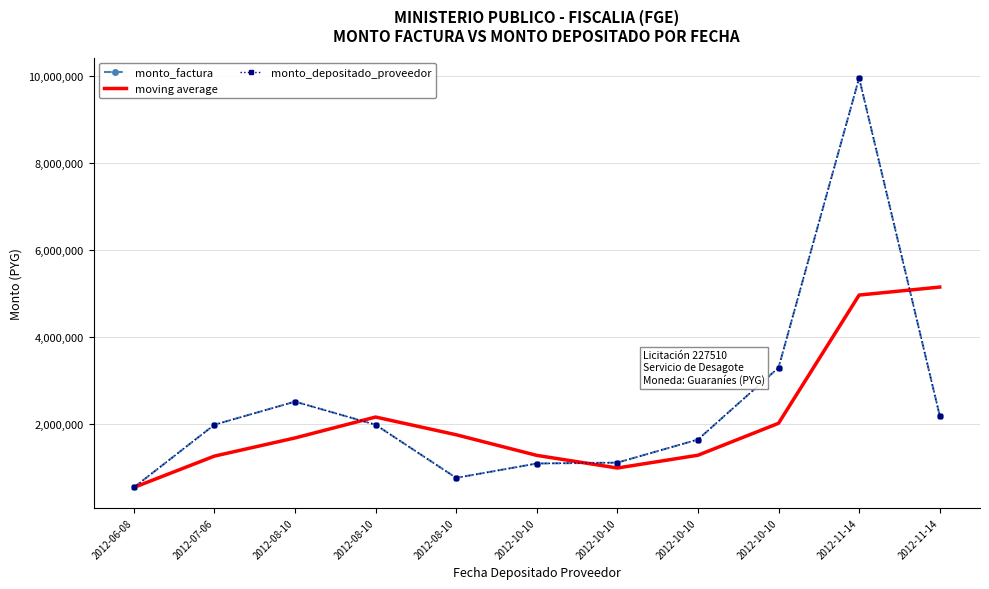

What is the label of the 2nd point from the left?

2012-07-06